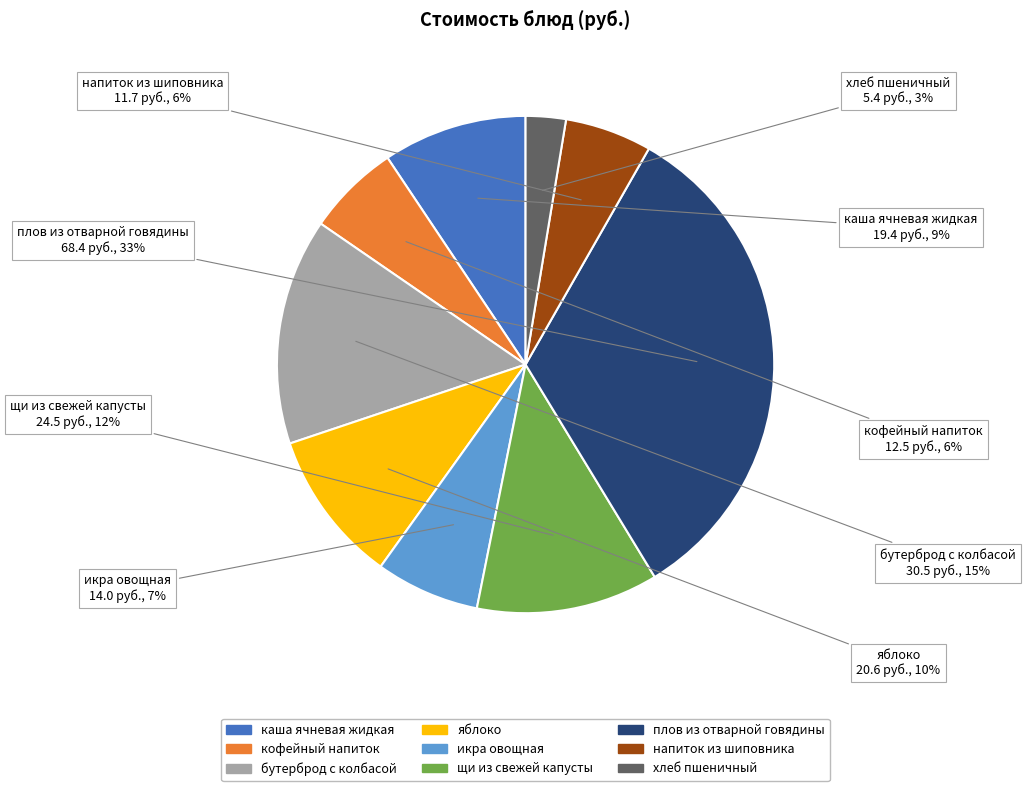

Is the sum of щи из свежей капусты and яблоко greater than half?

No